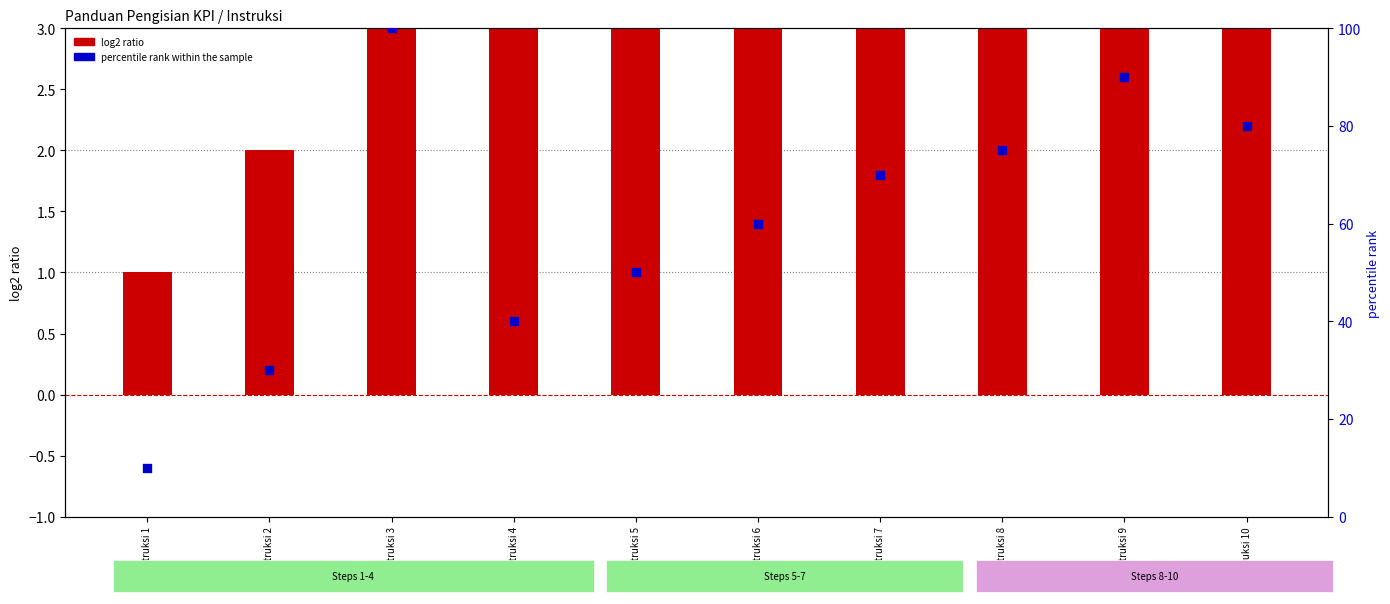

Which series has the widest spread of Y values?

percentile rank within the sample